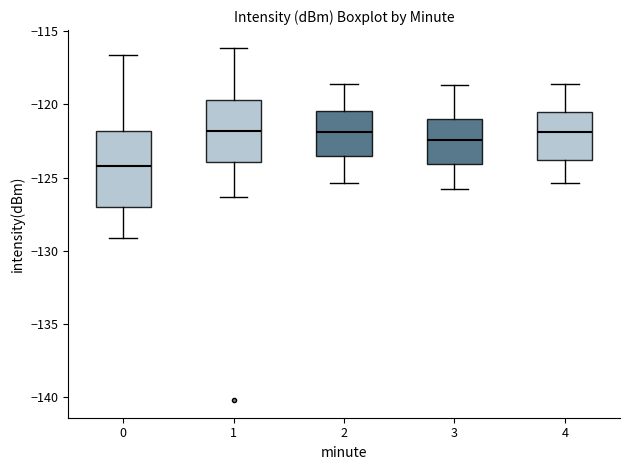

Comparing the boxes themselves (not the whiskers), which one is the tallest?

0